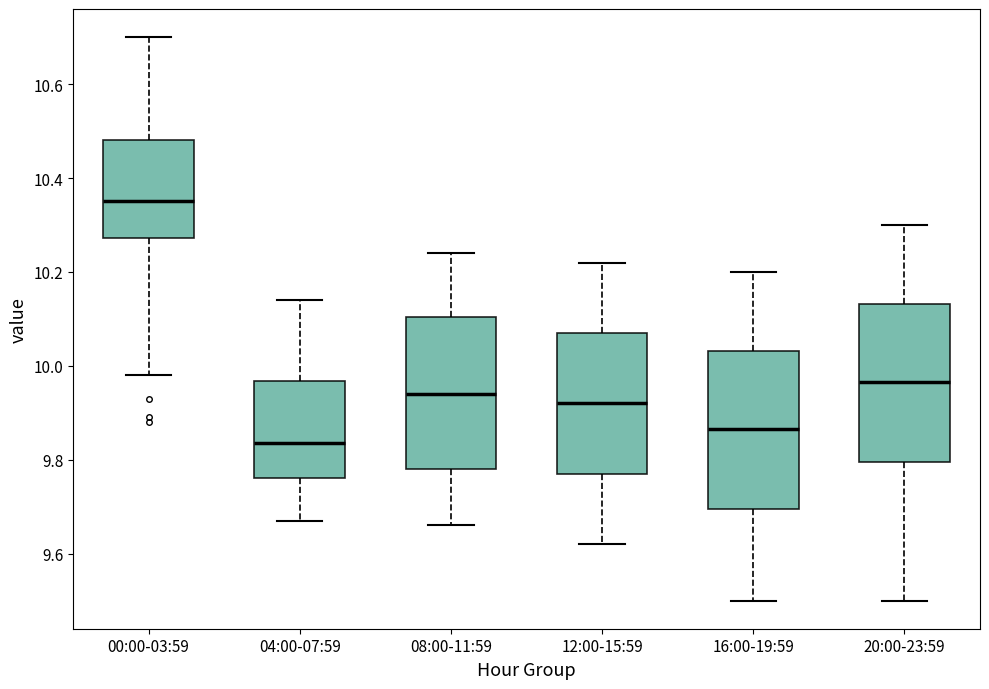

Which box's median line is the lowest?

04:00-07:59